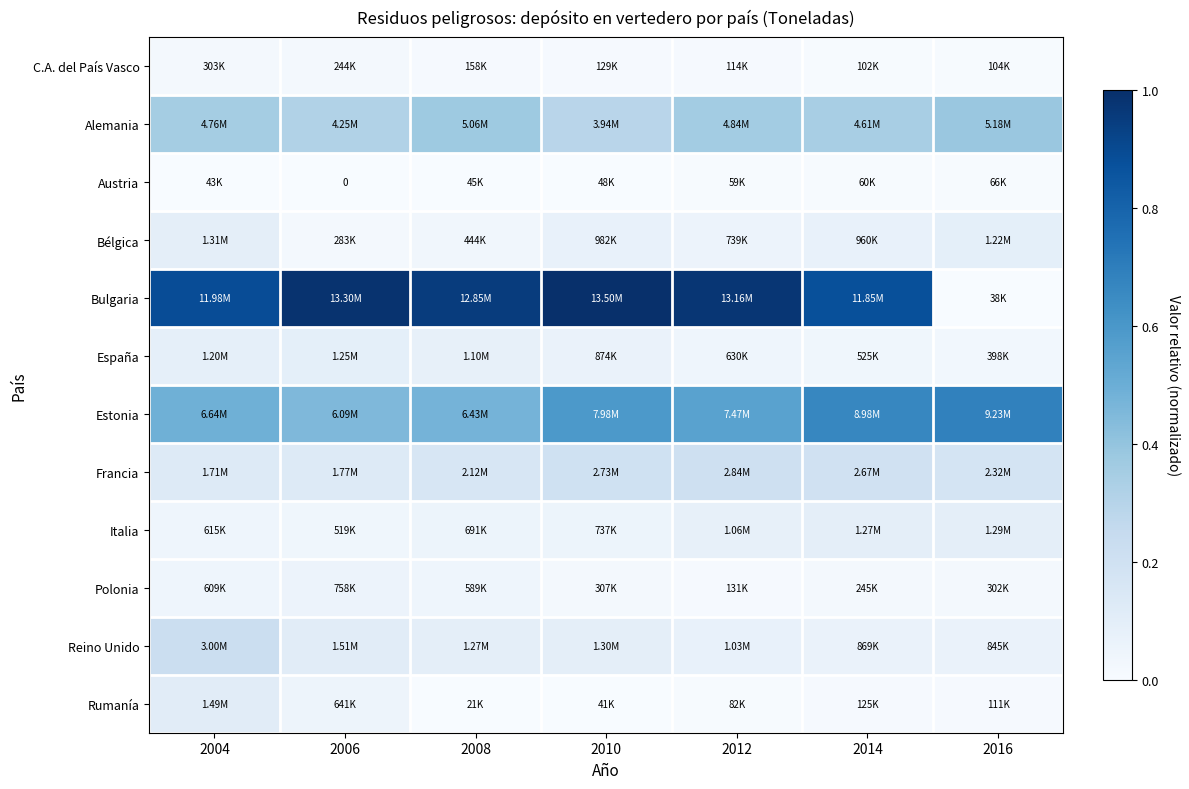

At which label is Bélgica closest to 0?

2006